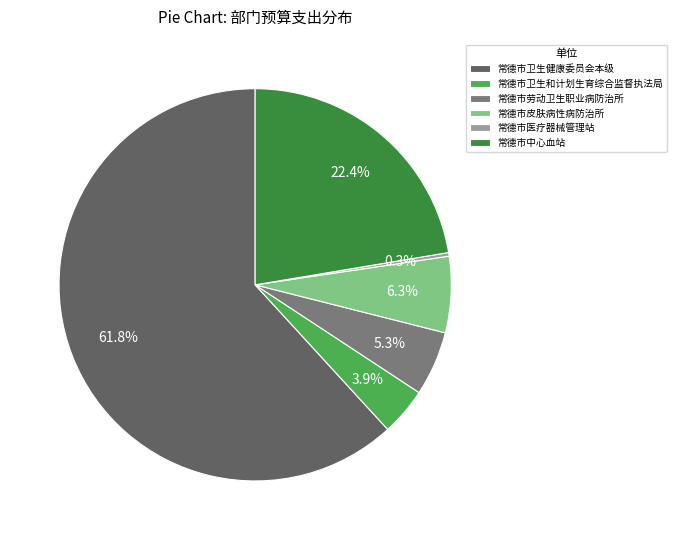

How many slices are in this pie chart?

6